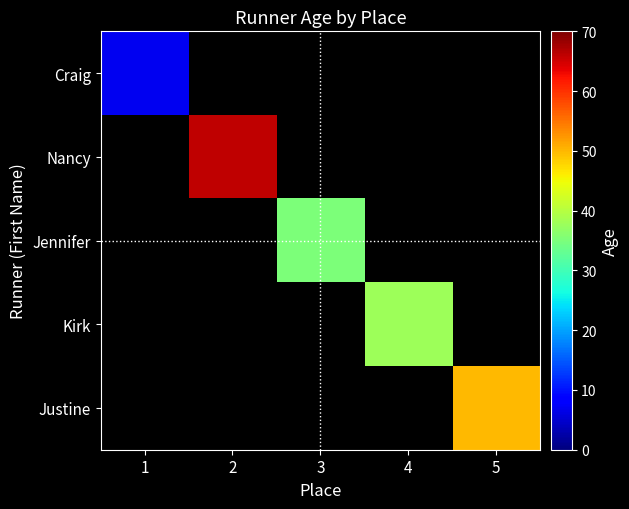

How many data points does each series have?

5